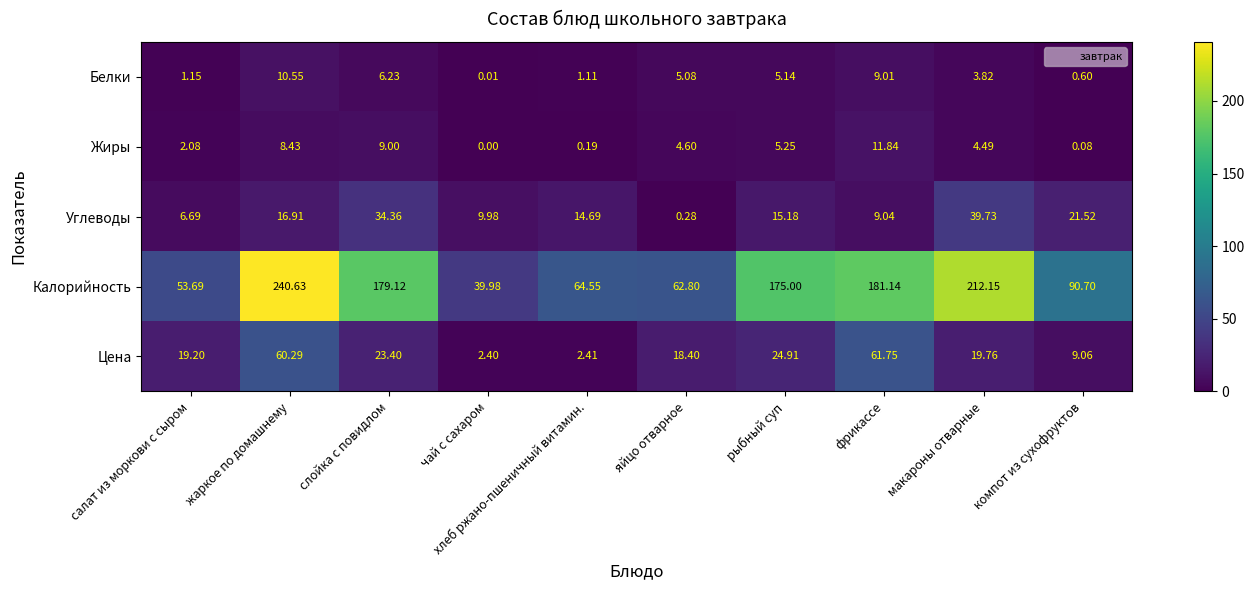

Rank the categories by Калорийность value from lowest to highest.

чай с сахаром, салат из моркови с сыром, яйцо отварное, хлеб ржано-пшеничный витамин., компот из сухофруктов, рыбный суп, слойка с повидлом, фрикассе, макароны отварные, жаркое по домашнему